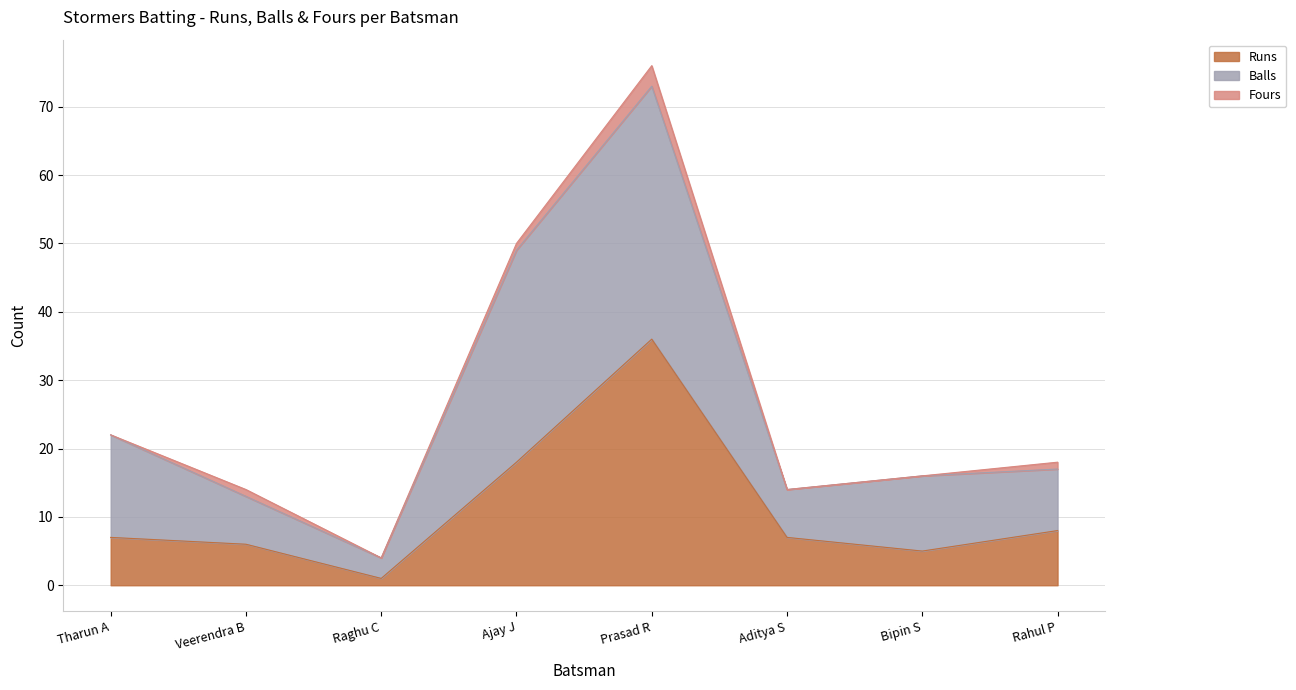

How many values in the Balls series are below 17?

4